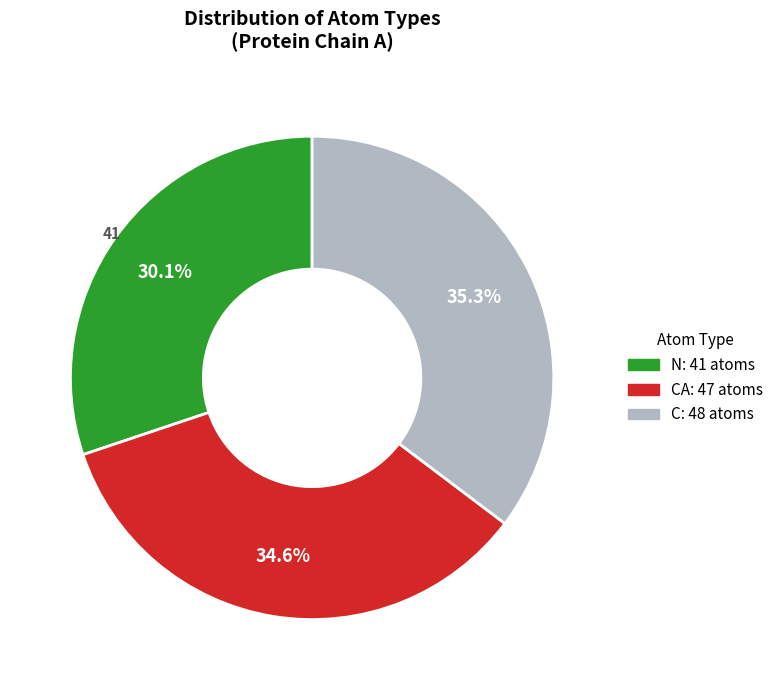

Is there any slice that represents more than half of the pie?

No